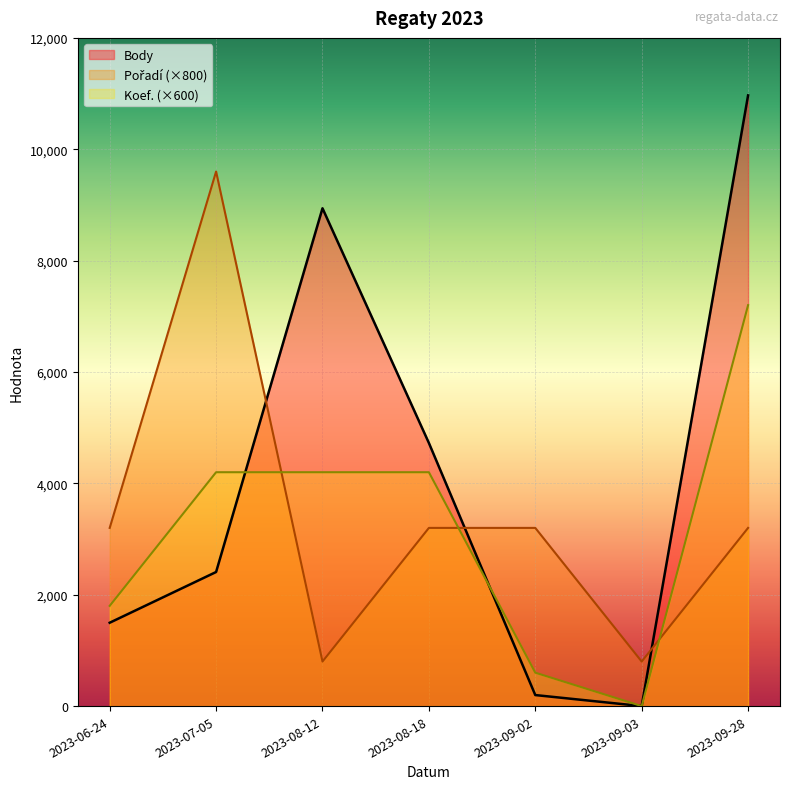

Rank the categories by Pořadí value from lowest to highest.

2023-08-12, 2023-09-03, 2023-06-24, 2023-08-18, 2023-09-02, 2023-09-28, 2023-07-05